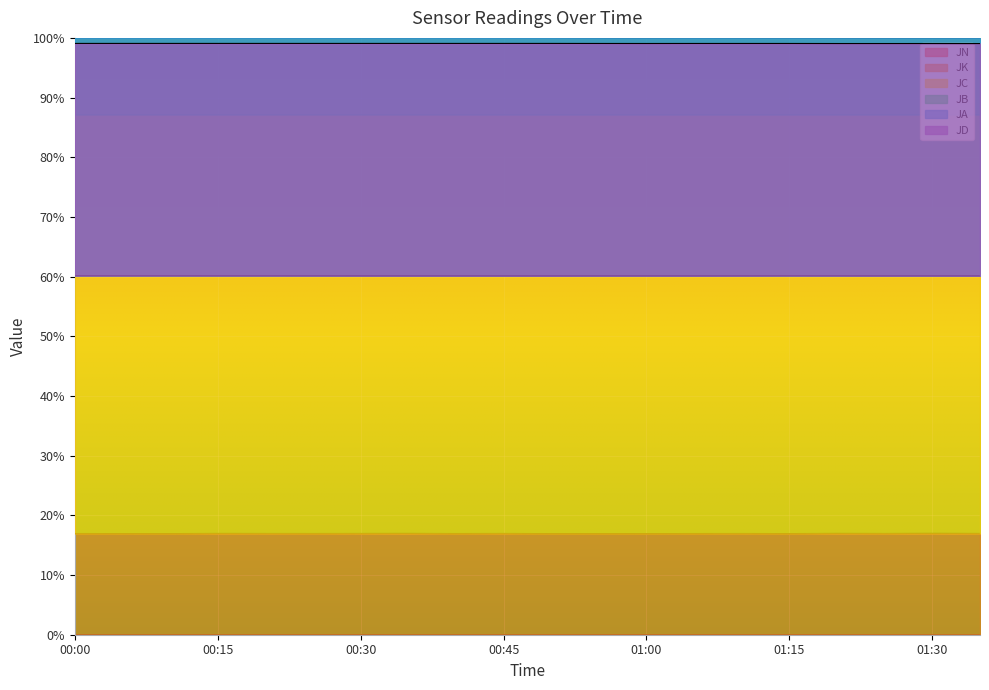

How many series are shown in this chart?

6